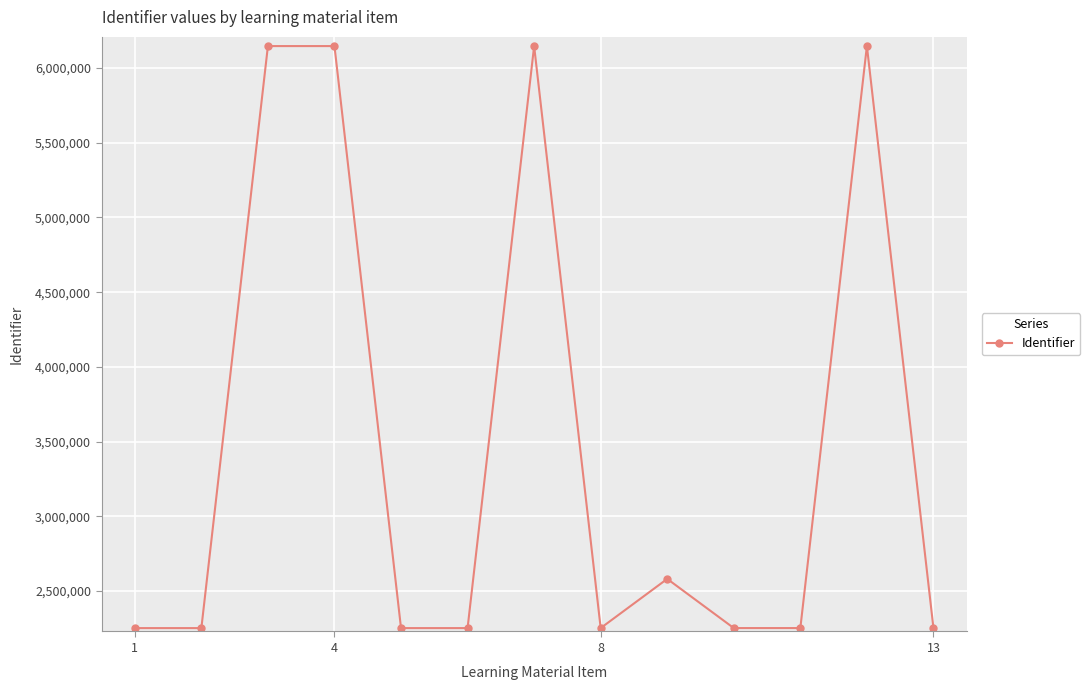

What is the average value?

3475781